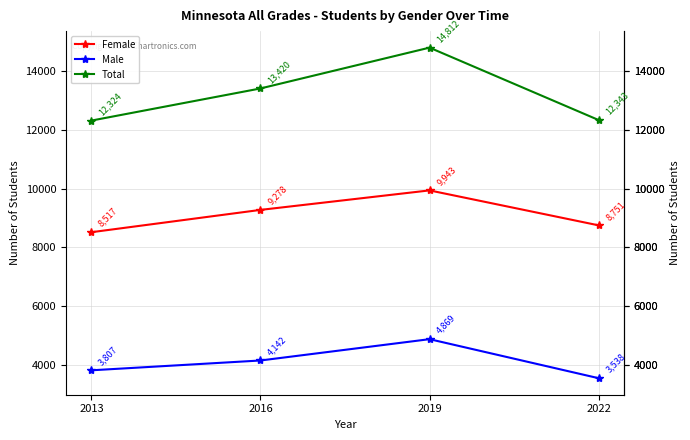

Is it true that Total equals 12324 at 2013?

True